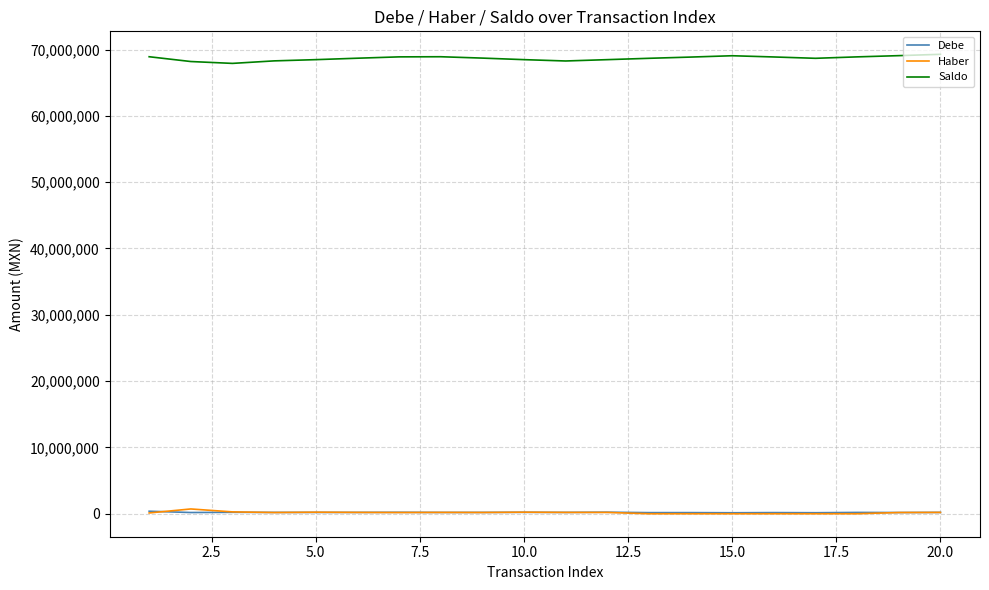

What is the minimum value for Saldo?

67909544.8